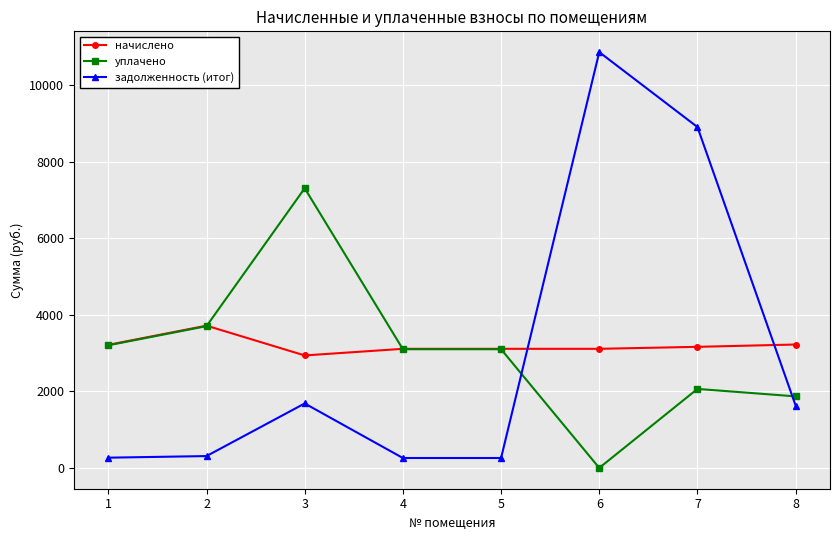

Which label corresponds to the largest value in the chart?

6